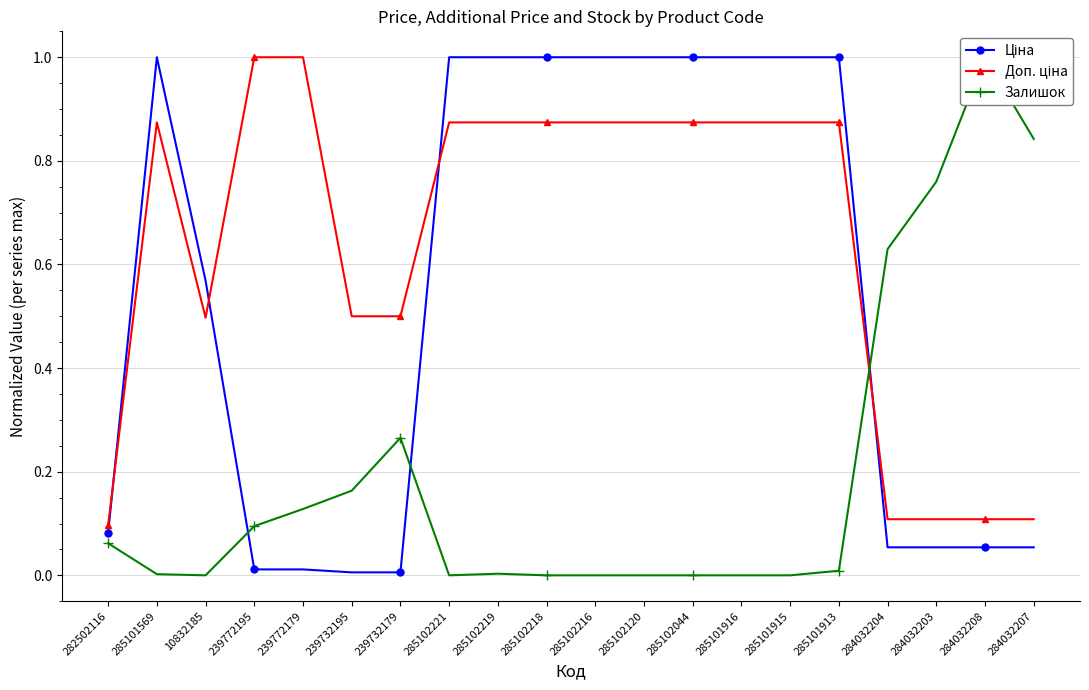

How many lines are shown in the chart?

3